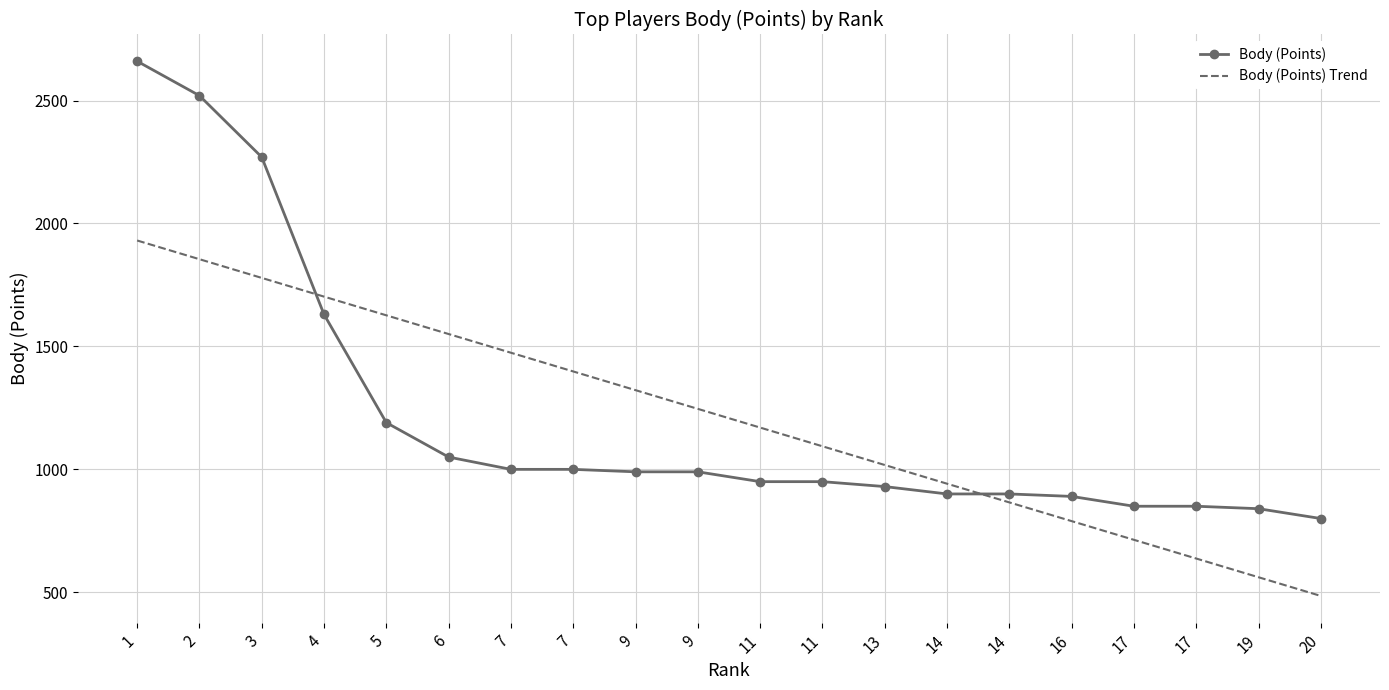

What are all the series names shown in the legend?

Body (Points), Body (Points) Trend